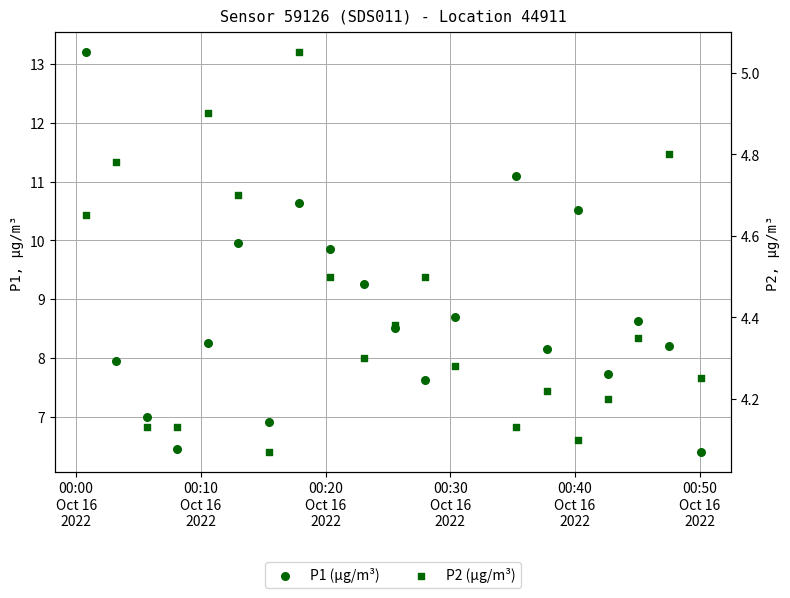

What are all the series names shown in the legend?

P1 (µg/m³), P2 (µg/m³)